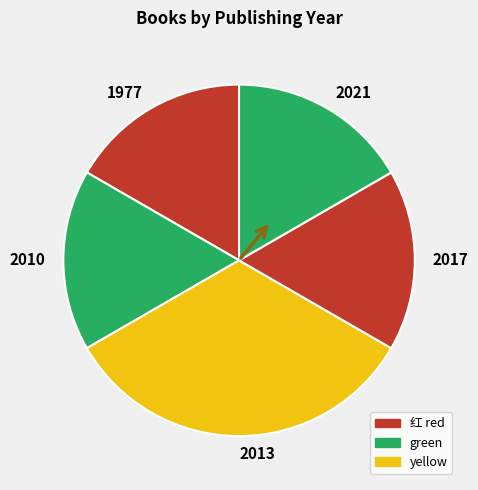

Is there any slice that represents more than half of the pie?

No